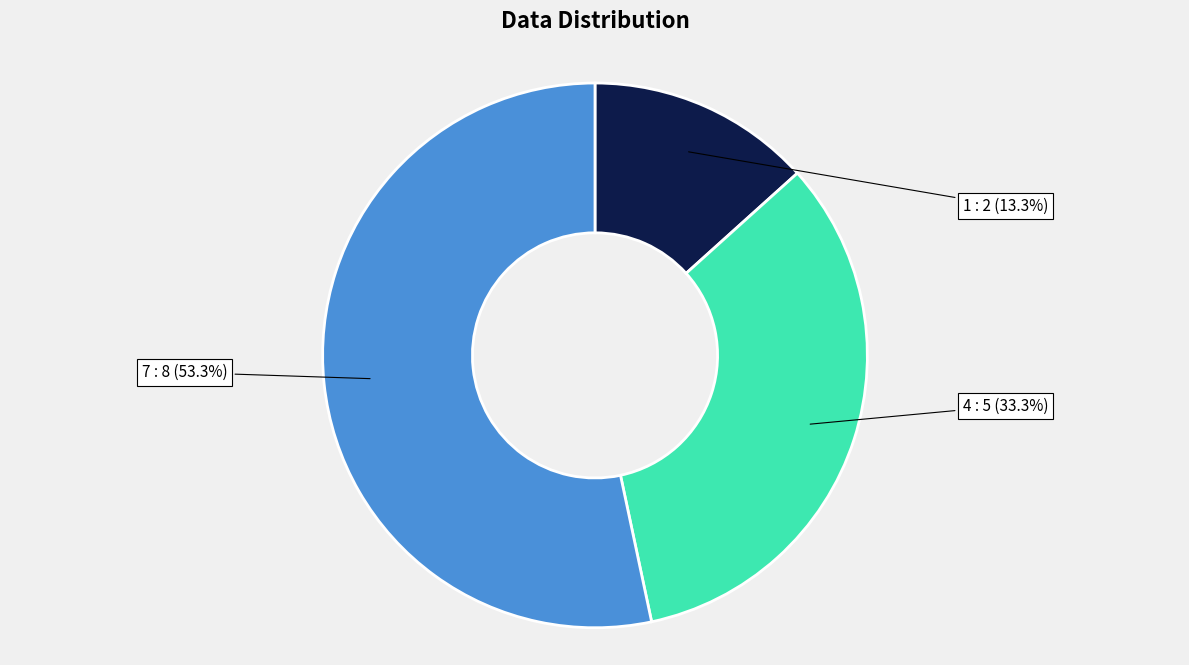

What percentage is the 4 slice, to the nearest percent?

33%